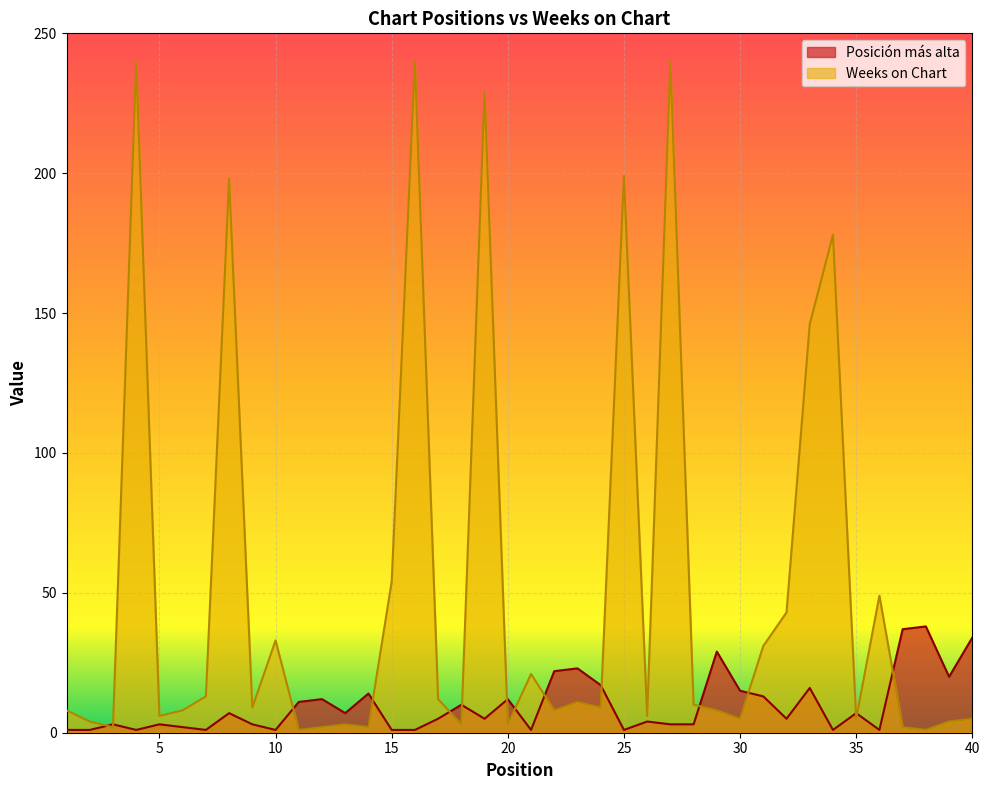

Reading left to right, what are all the values shown in this chart?

Posición más alta: 1=1	2=1	3=3	4=1	5=3	6=2	7=1	8=7	9=3	10=1	11=11	12=12	13=7	14=14	15=1	16=1	17=5	18=10	19=5	20=12	21=1	22=22	23=23	24=17	25=1	26=4	27=3	28=3	29=29	30=15	31=13	32=5	33=16	34=1	35=7	36=1	37=37	38=38	39=20	40=34
Weeks on Chart: 1=8	2=4	3=2	4=240	5=6	6=8	7=13	8=198	9=9	10=33	11=1	12=2	13=3	14=2	15=54	16=240	17=12	18=3	19=229	20=3	21=21	22=8	23=11	24=9	25=199	26=6	27=240	28=10	29=8	30=5	31=31	32=43	33=146	34=178	35=5	36=49	37=2	38=1	39=4	40=5